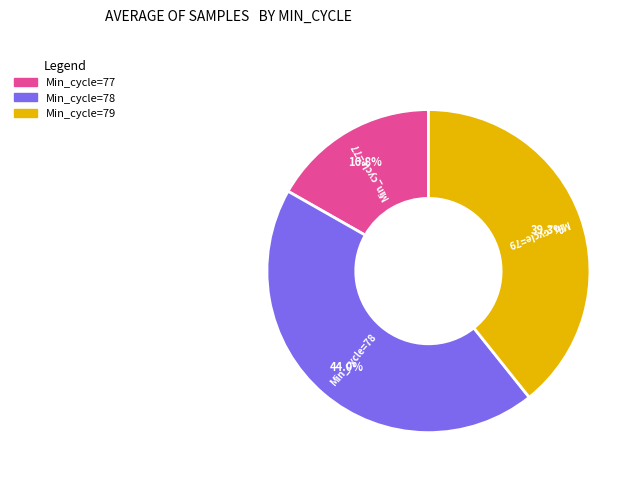

Rank the categories by value from lowest to highest.

Min_cycle=77, Min_cycle=79, Min_cycle=78